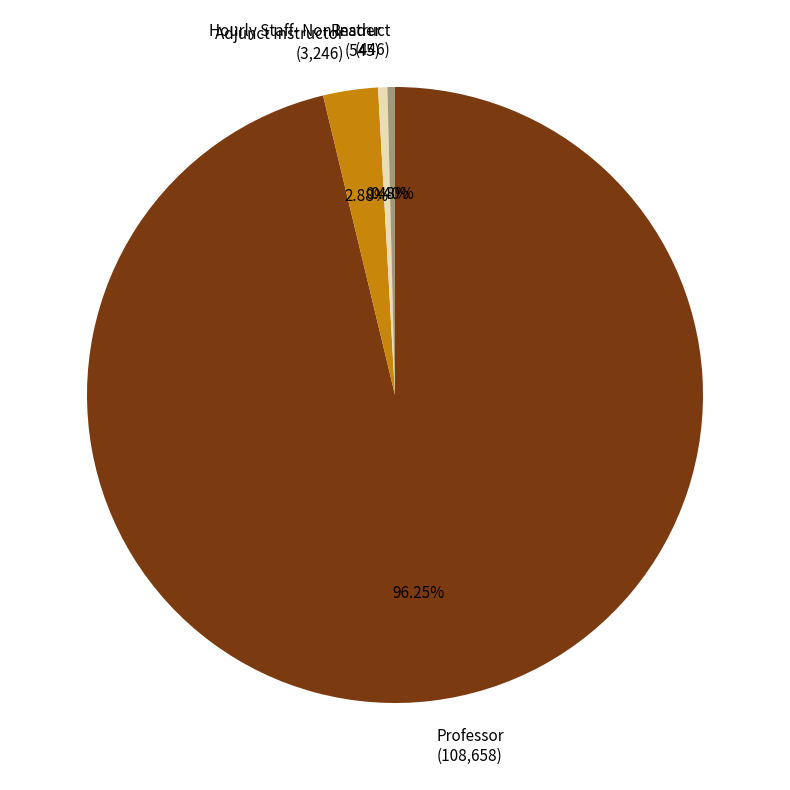

What percentage do Adjunct Instructor and Hourly Staff- Non Instruct together represent?

3.3%